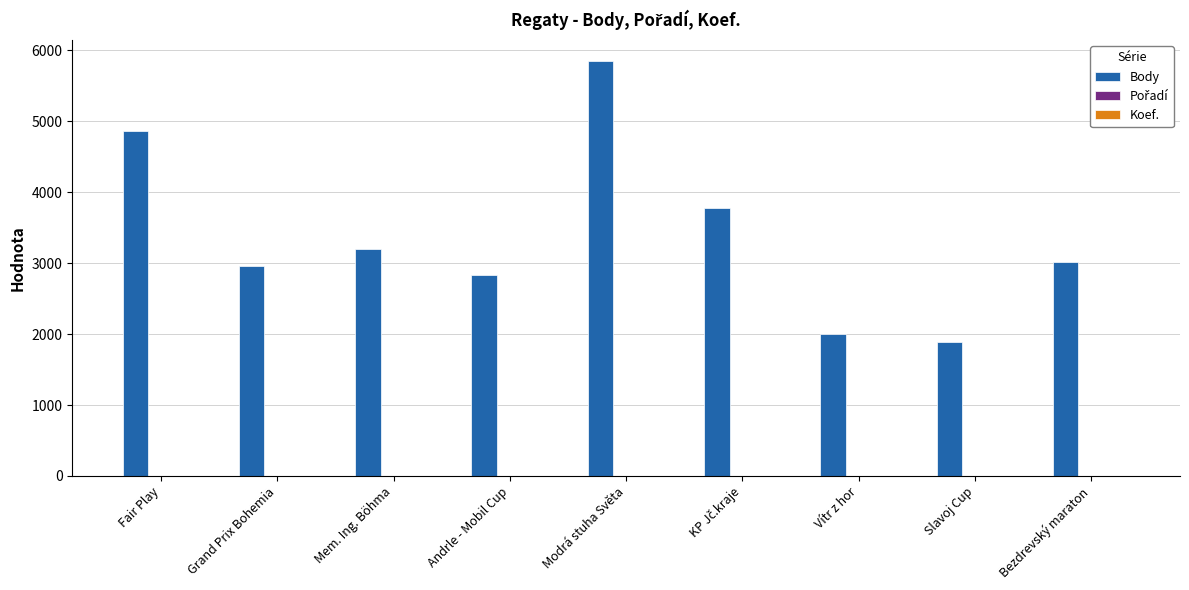

True or false: Body has a value of 2962 at Grand Prix Bohemia.

True